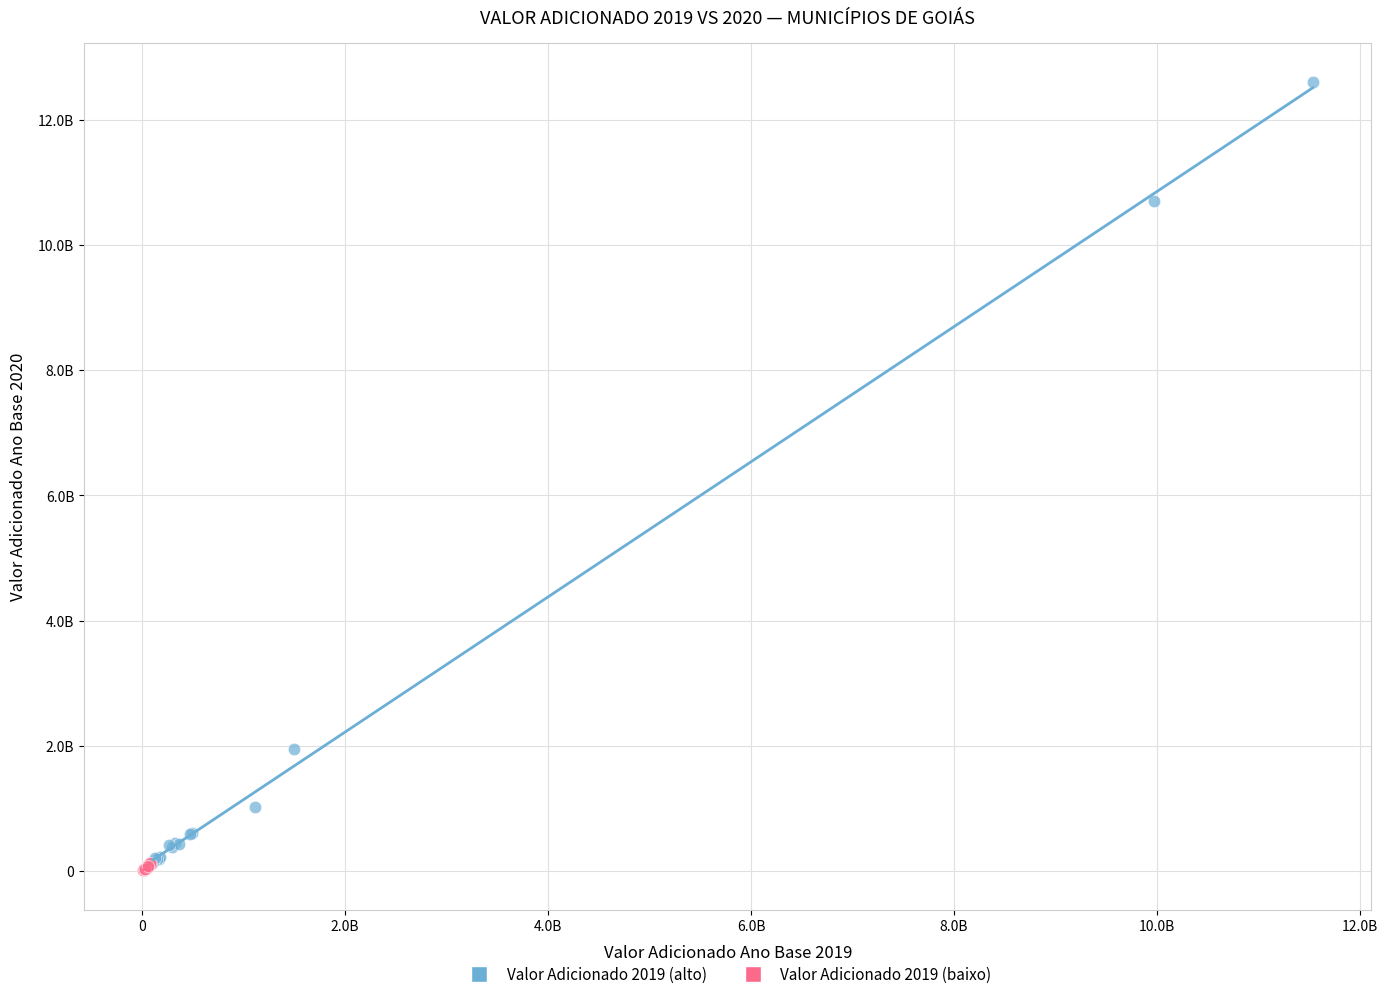

Which series has the widest spread of Y values?

Valor Adicionado 2019 (alto)